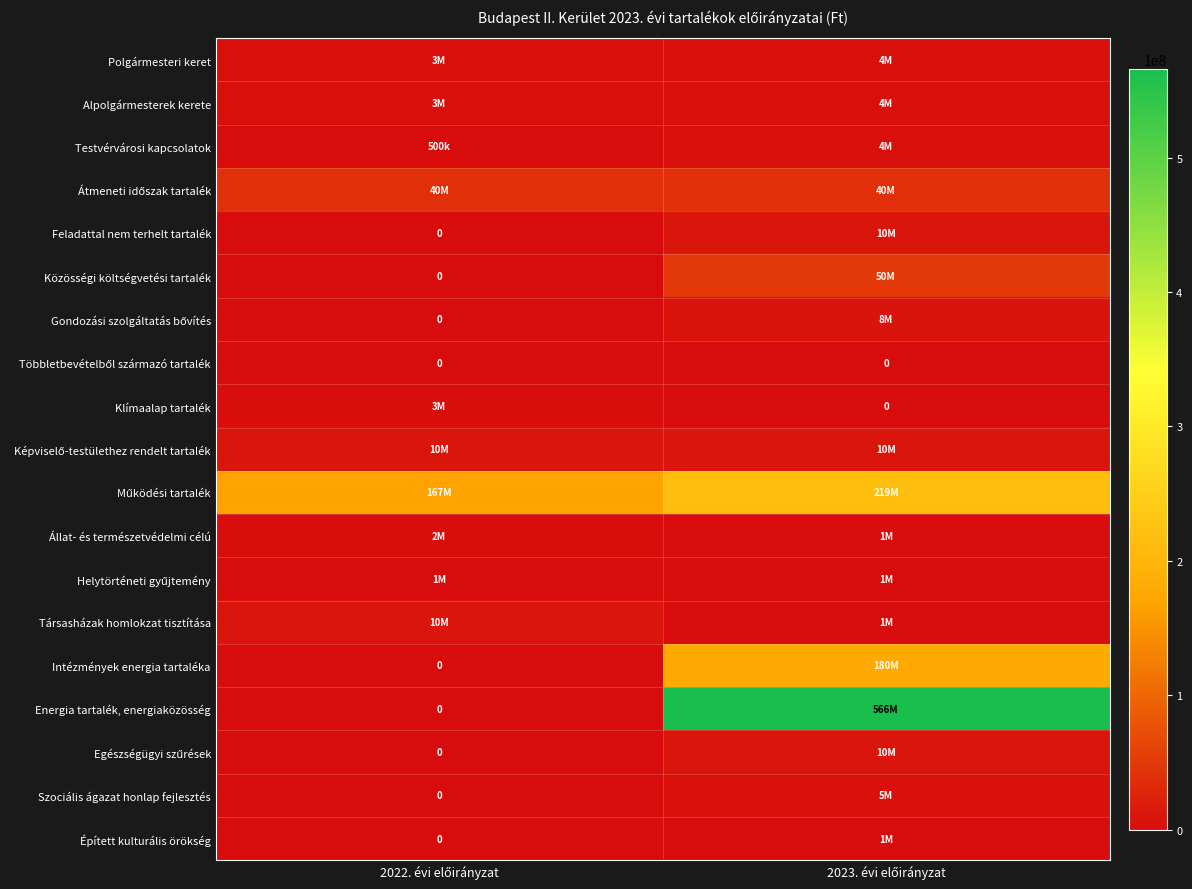

How many Közösségi költségvetési tartalék values are between 0 and 50000000?

2